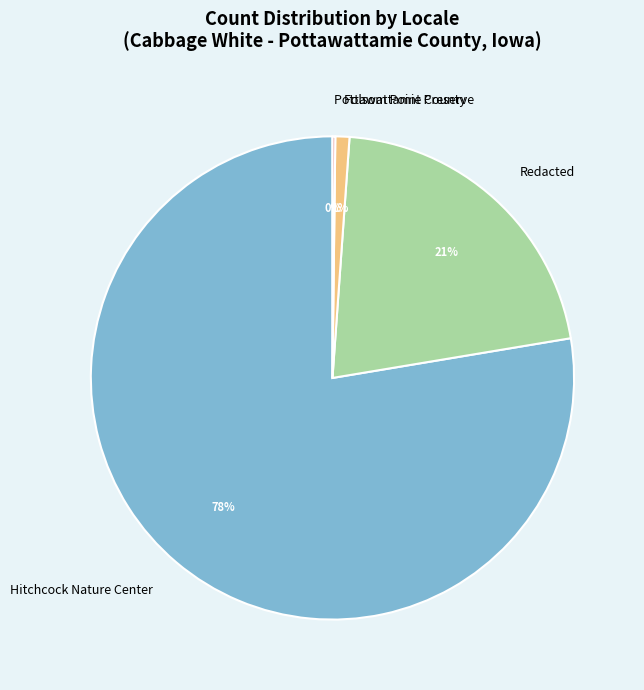

Is the sum of Redacted and Hitchcock Nature Center greater than half?

Yes